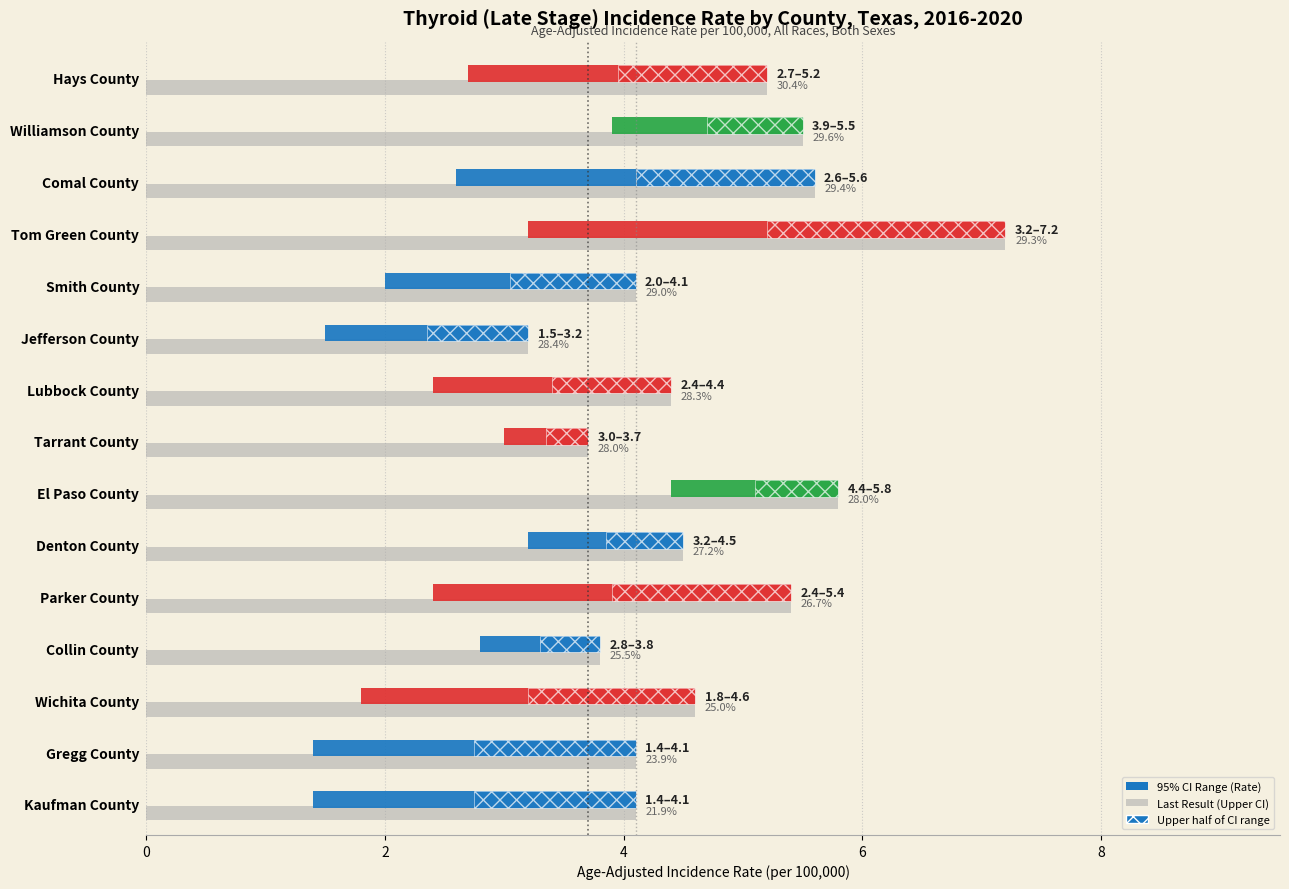

True or false: Texas Rate (3.7) has a value of 0 at 0.

True